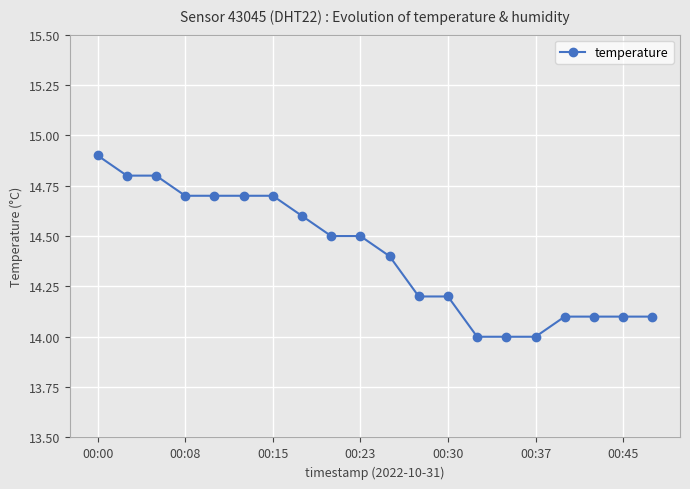

What is the value of the 12th point from the left?

14.2